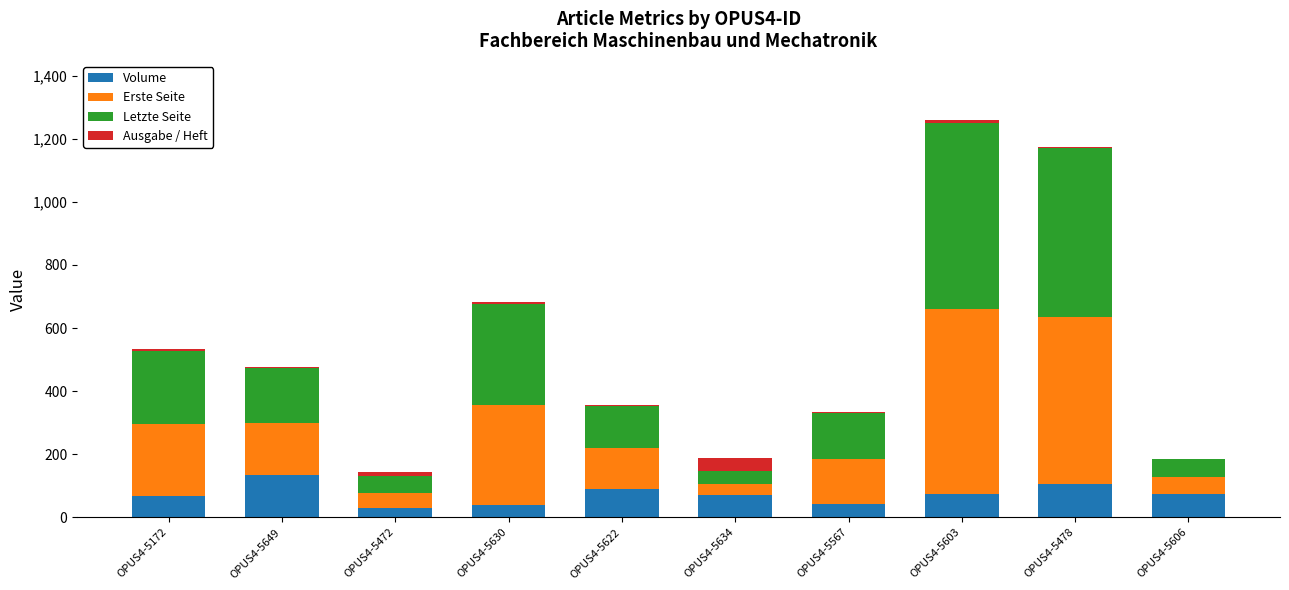

Where does the Volume series first go above 74?

OPUS4-5649